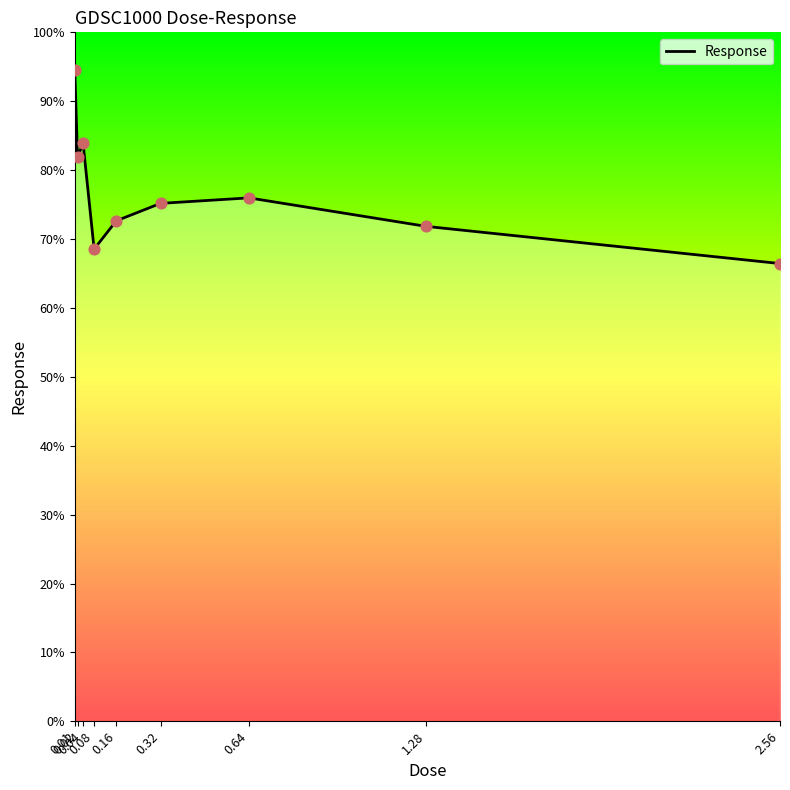

What is the change in value from 0.02 to 0.64?

-5.9